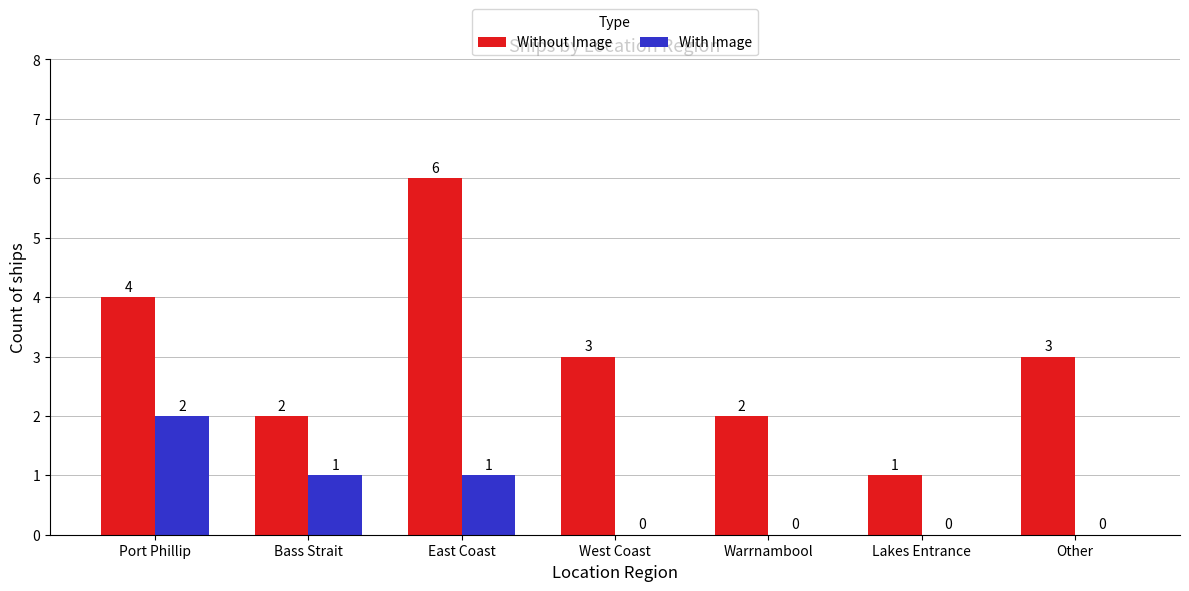

How many values in With Image are above zero?

3